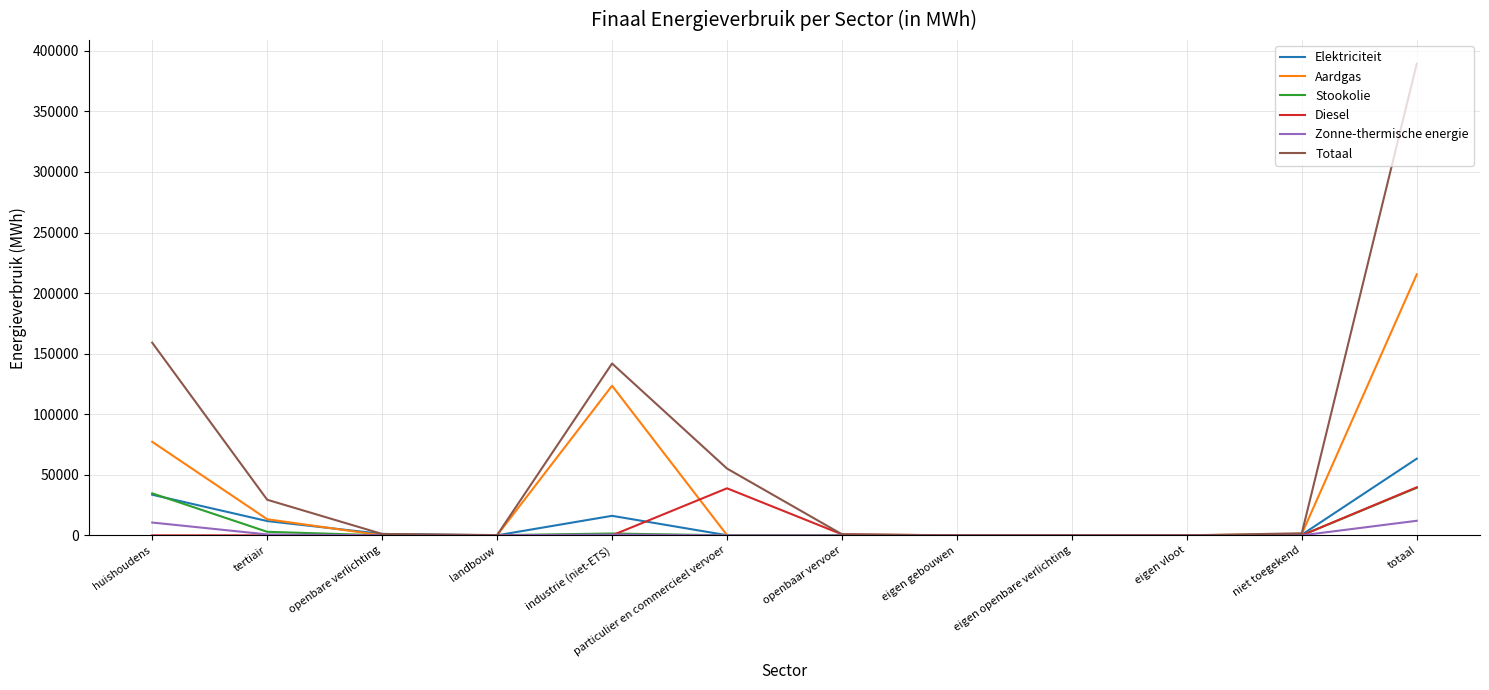

How many lines are shown in the chart?

6